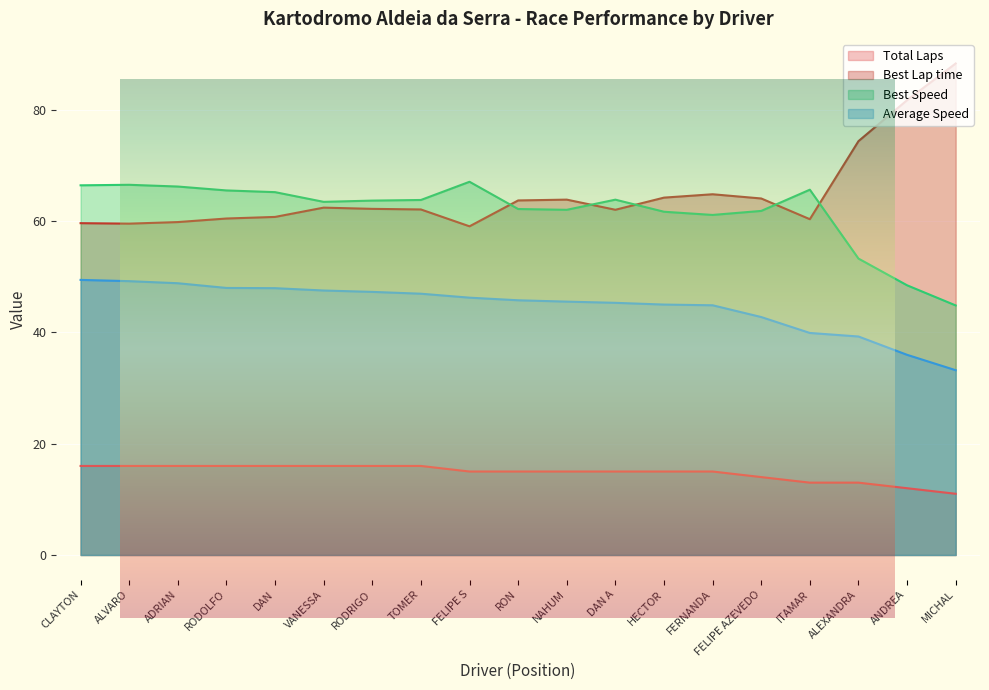

What is the difference between the second highest and second lowest values in the Best Lap time series?

22.2